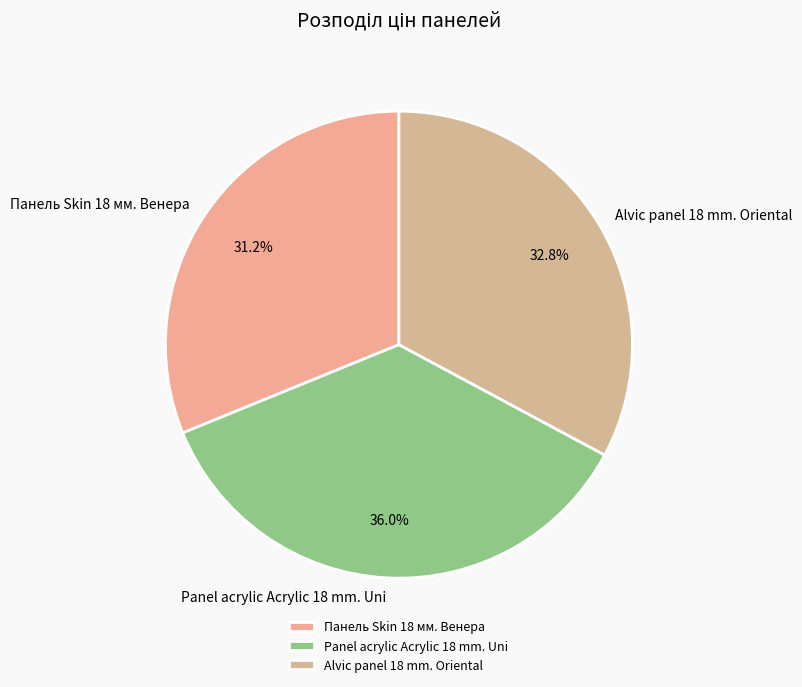

Rank the categories by value from highest to lowest.

Panel acrylic Acrylic 18 mm. Uni, Alvic panel 18 mm. Oriental, Панель Skin 18 мм. Венера